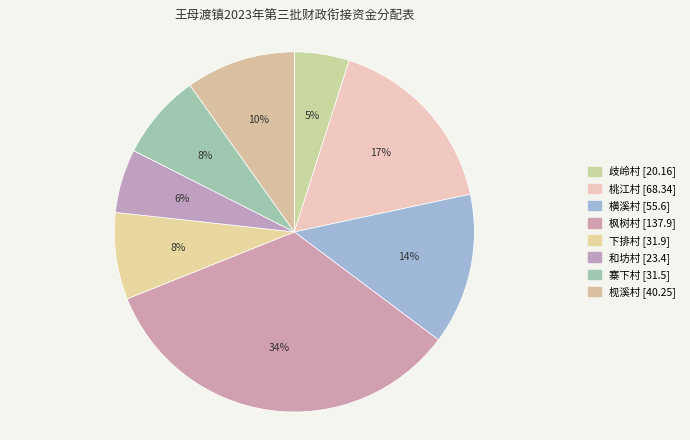

To the nearest percent, what portion does 枧溪村 represent?

10%